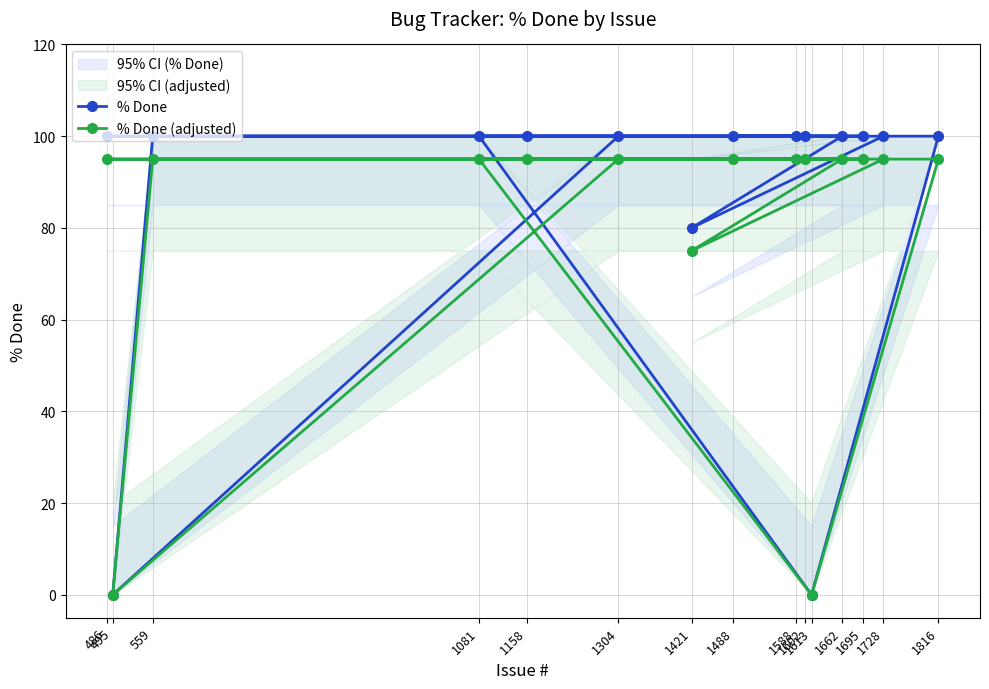

Which series has the largest range (max minus min)?

% Done